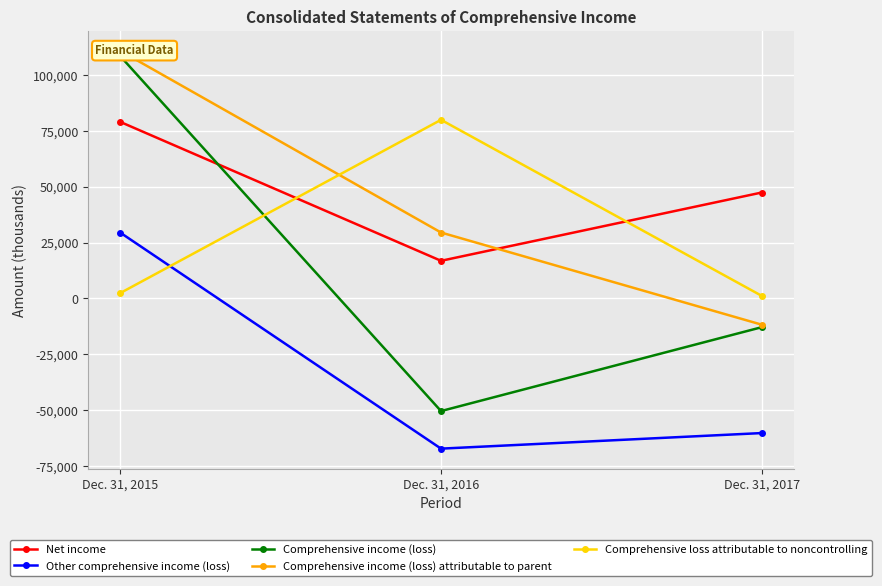

Is it true that Comprehensive loss attributable to noncontrolling equals 142365 at Dec. 31, 2016?

False